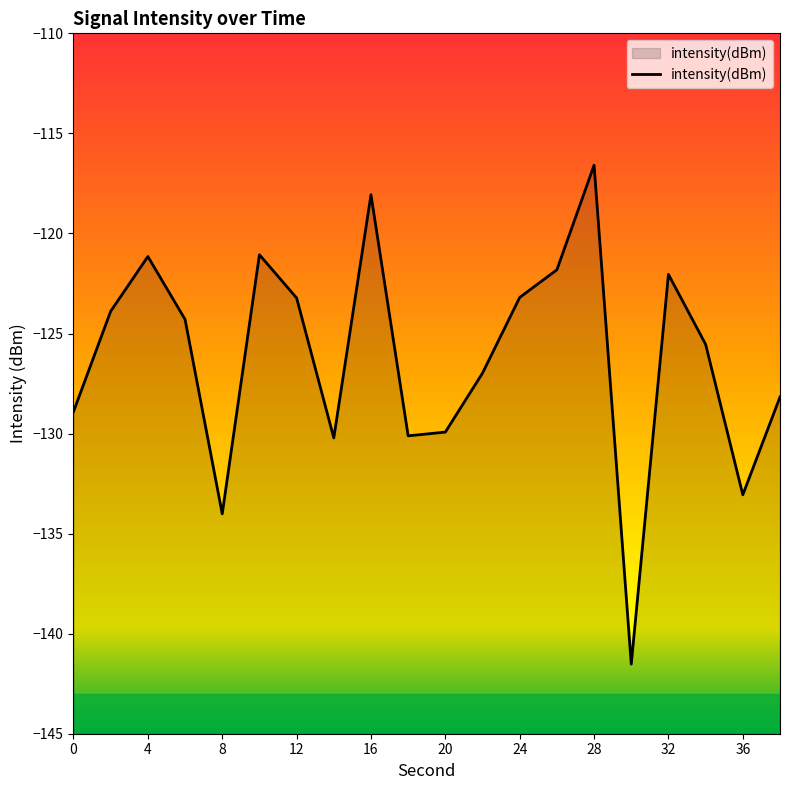

The chart shows a value of -188.9 at 16. True or false?

False